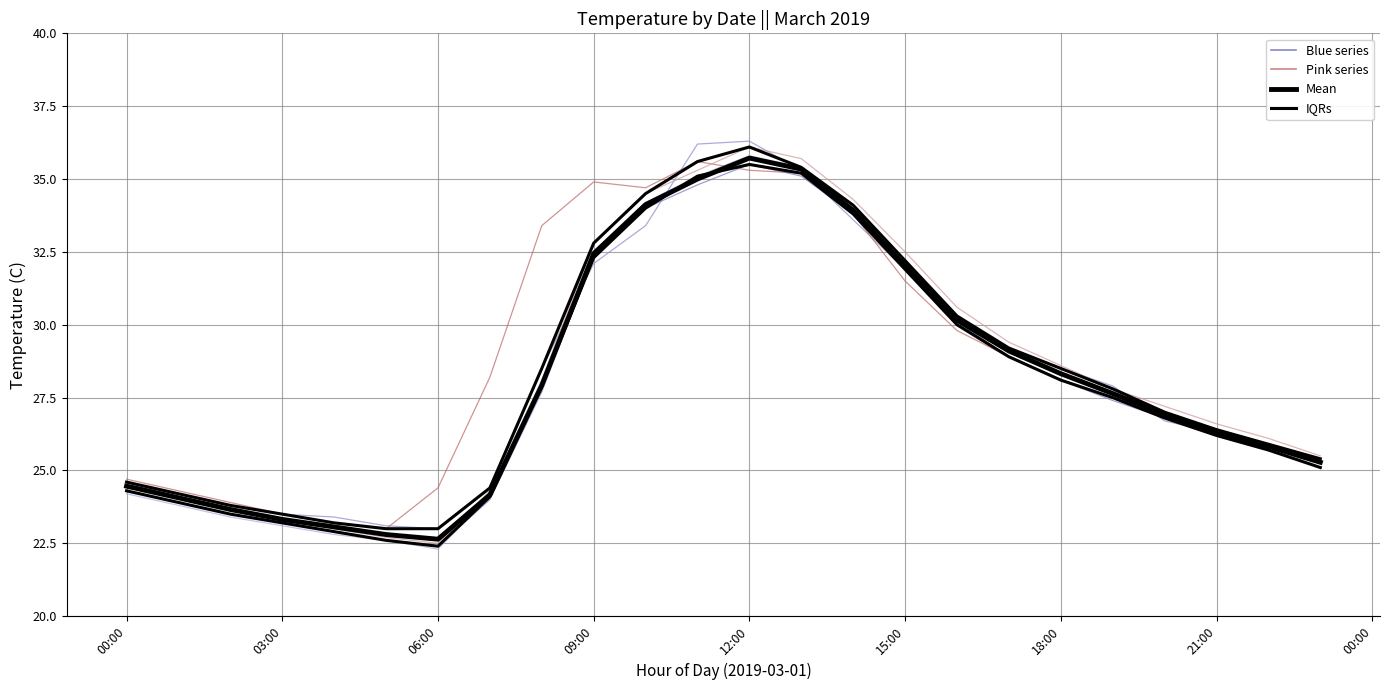

Rank the series at 03:00 from highest to lowest value.

Day series (pink), Day series (blue), Mean, IQRs